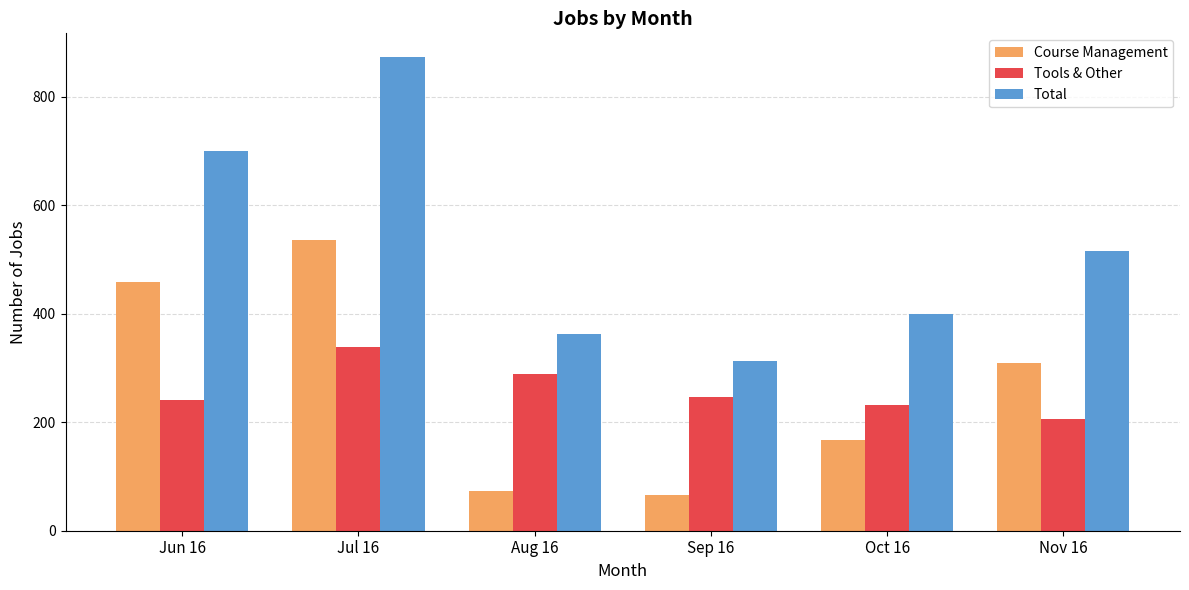

Which category has the highest value across all series?

Jul 16